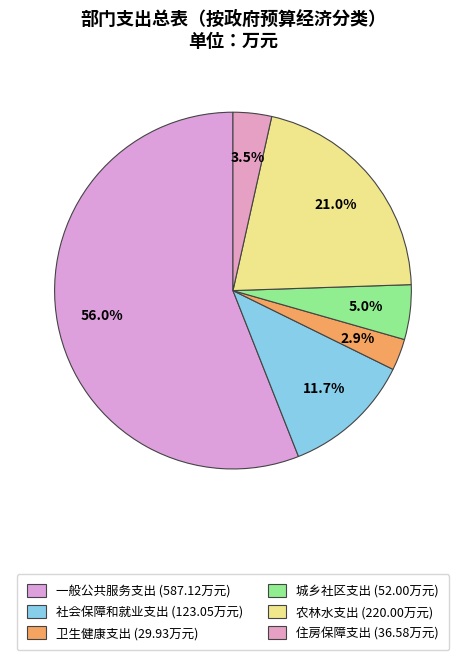

What percentage is the 住房保障支出 slice, to the nearest percent?

3%